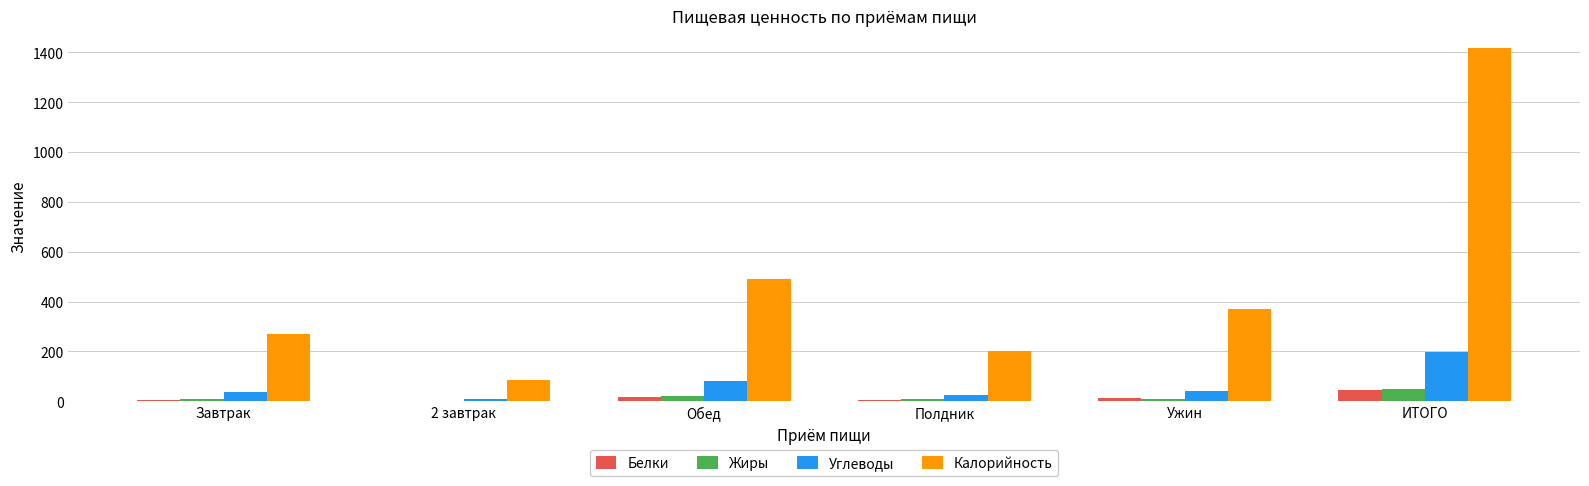

Is the value of Жиры at 2 завтрак greater than the value of Белки at Обед?

No